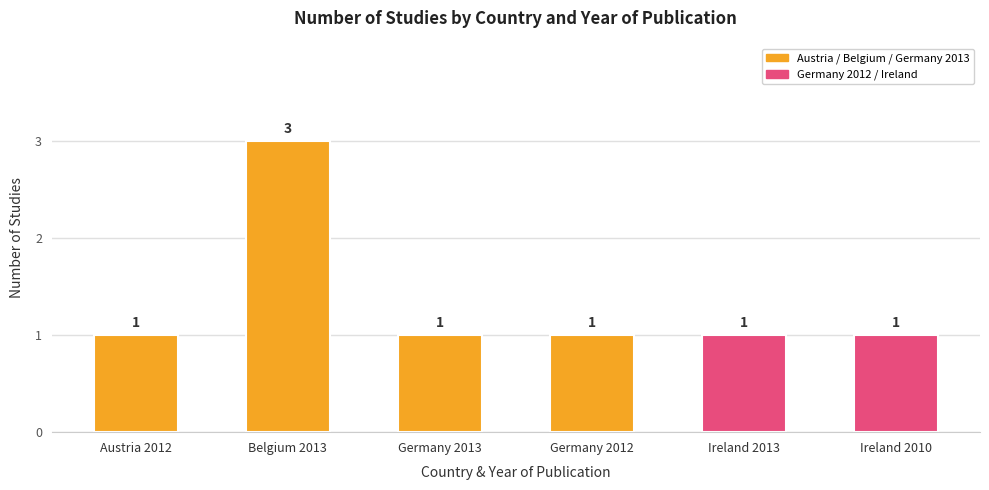

What is the sum of the values at Belgium 2013 and Austria 2012?

4